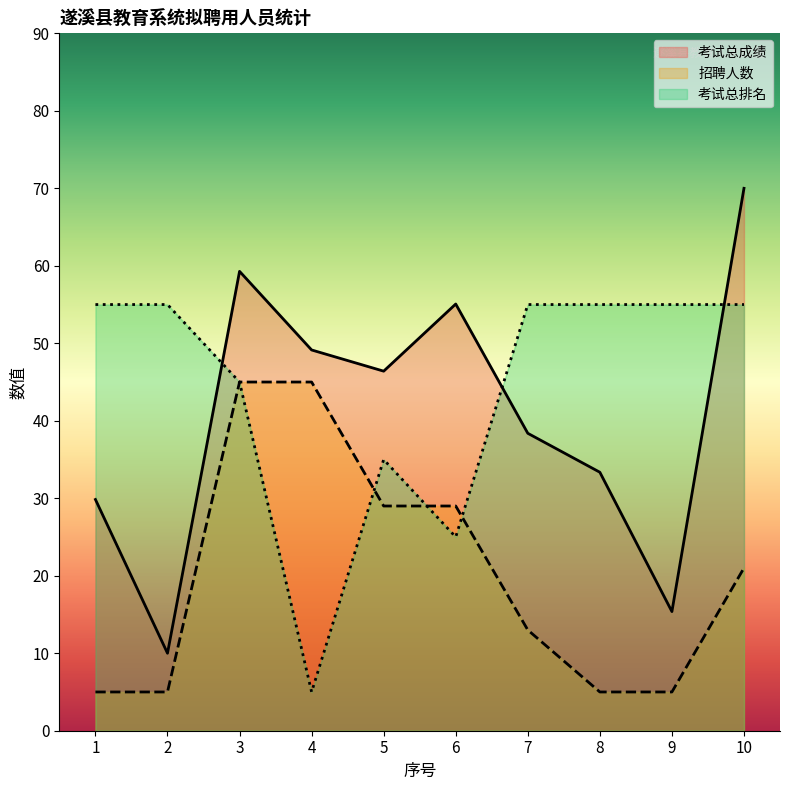

True or false: 考试总排名 and 考试总成绩 intersect in this chart.

True